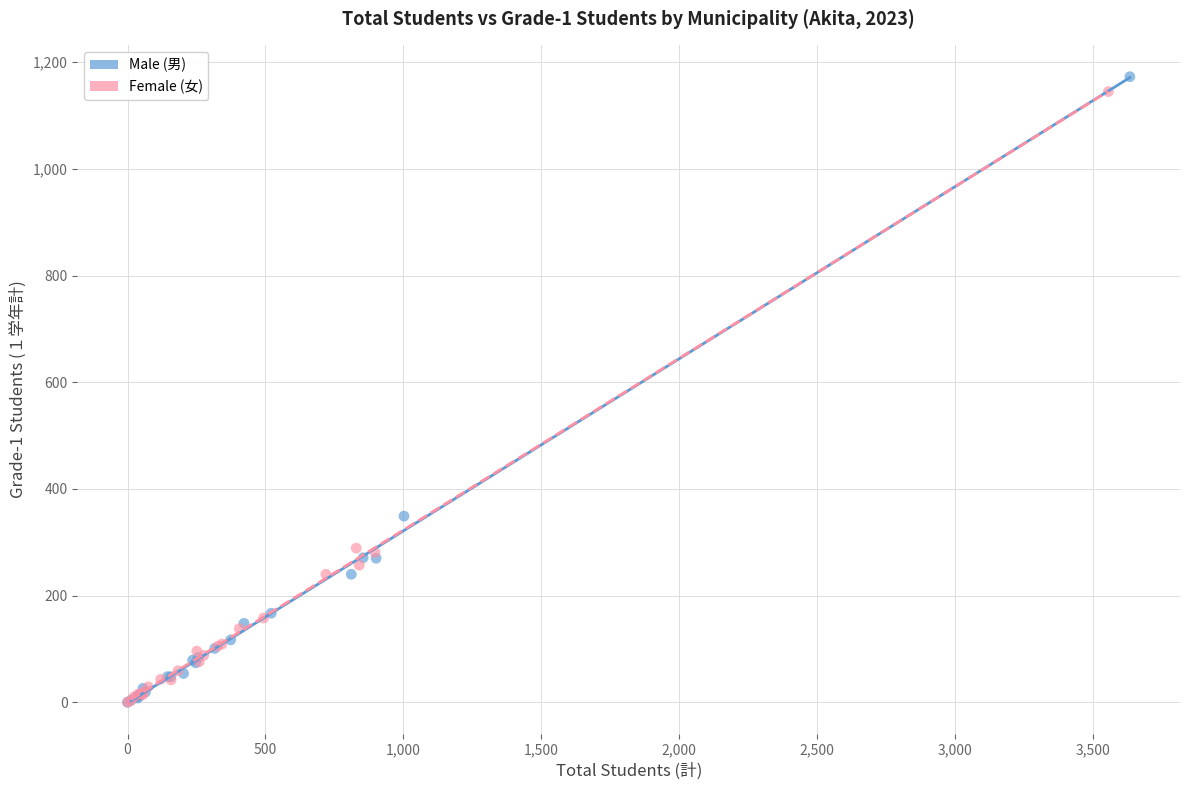

Which series has the largest Y range (max minus min)?

Male (男)